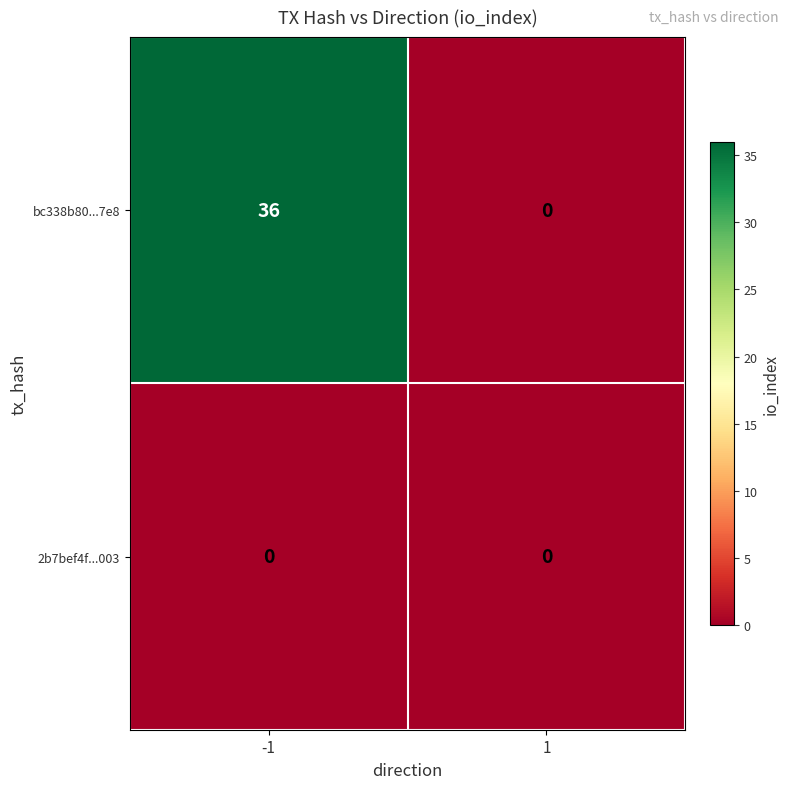

At how many categories does at least one series exceed 34?

1